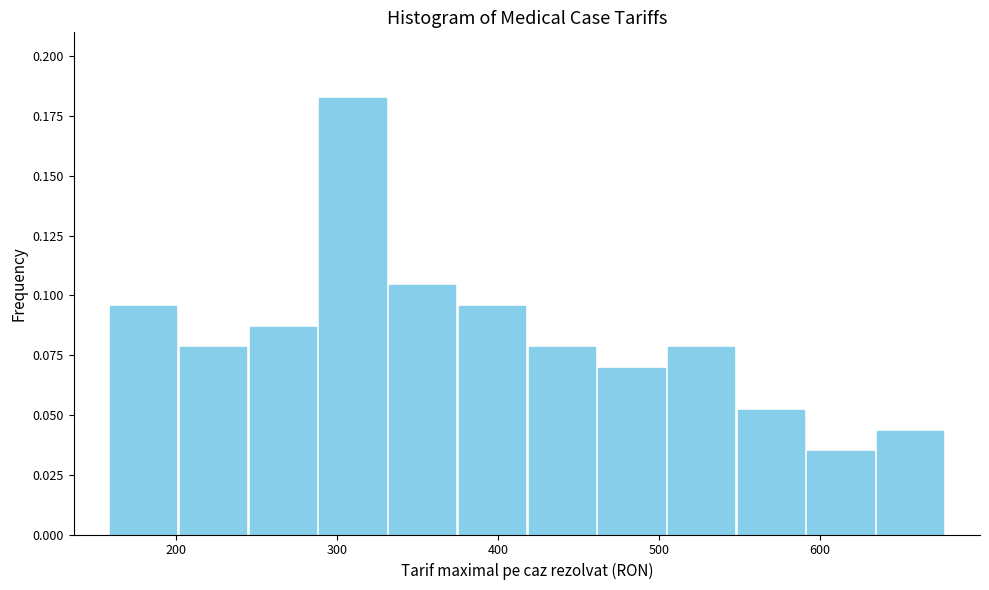

How tall is the bar that spans 330 to 370 on the x-axis? Neither the bar edges nor the heights are printed on the chart, so give them approximately, as read against the axes.

0.105